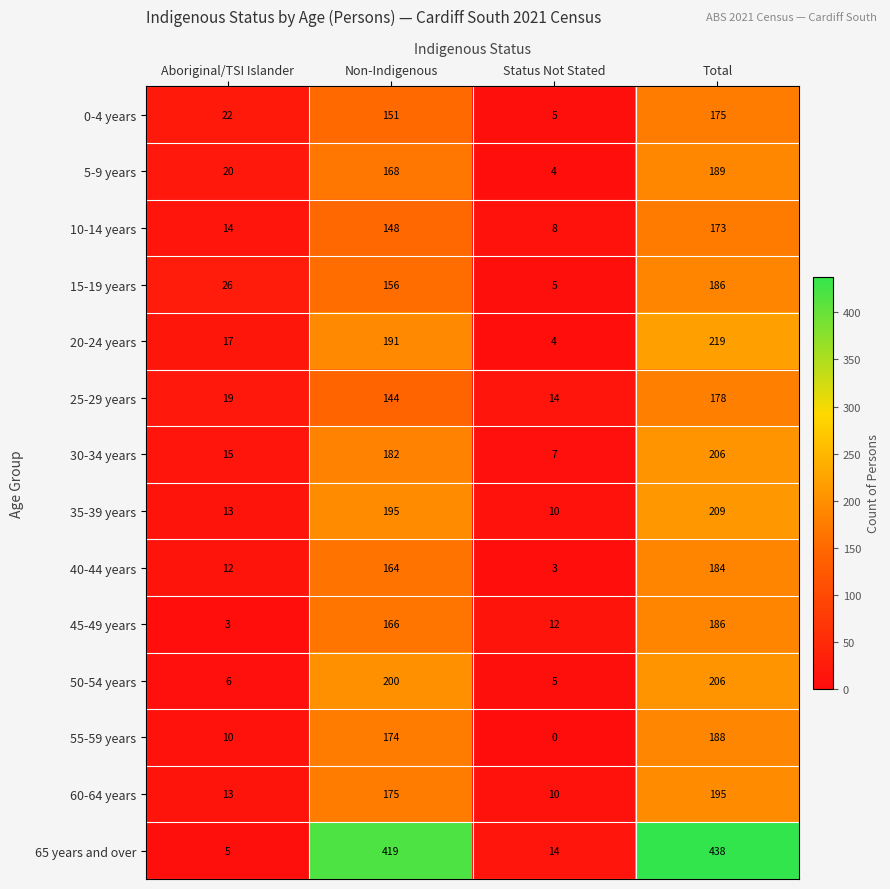

What is the sum of the 10-14 years values at Aboriginal/TSI Islander and Non-Indigenous?

162